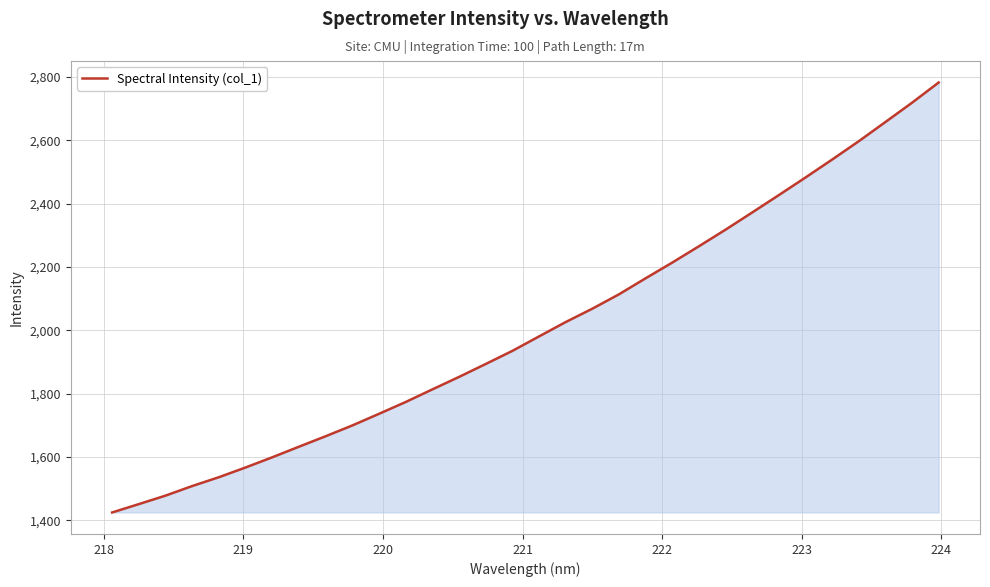

What is the difference between the maximum and minimum values?

1358.4